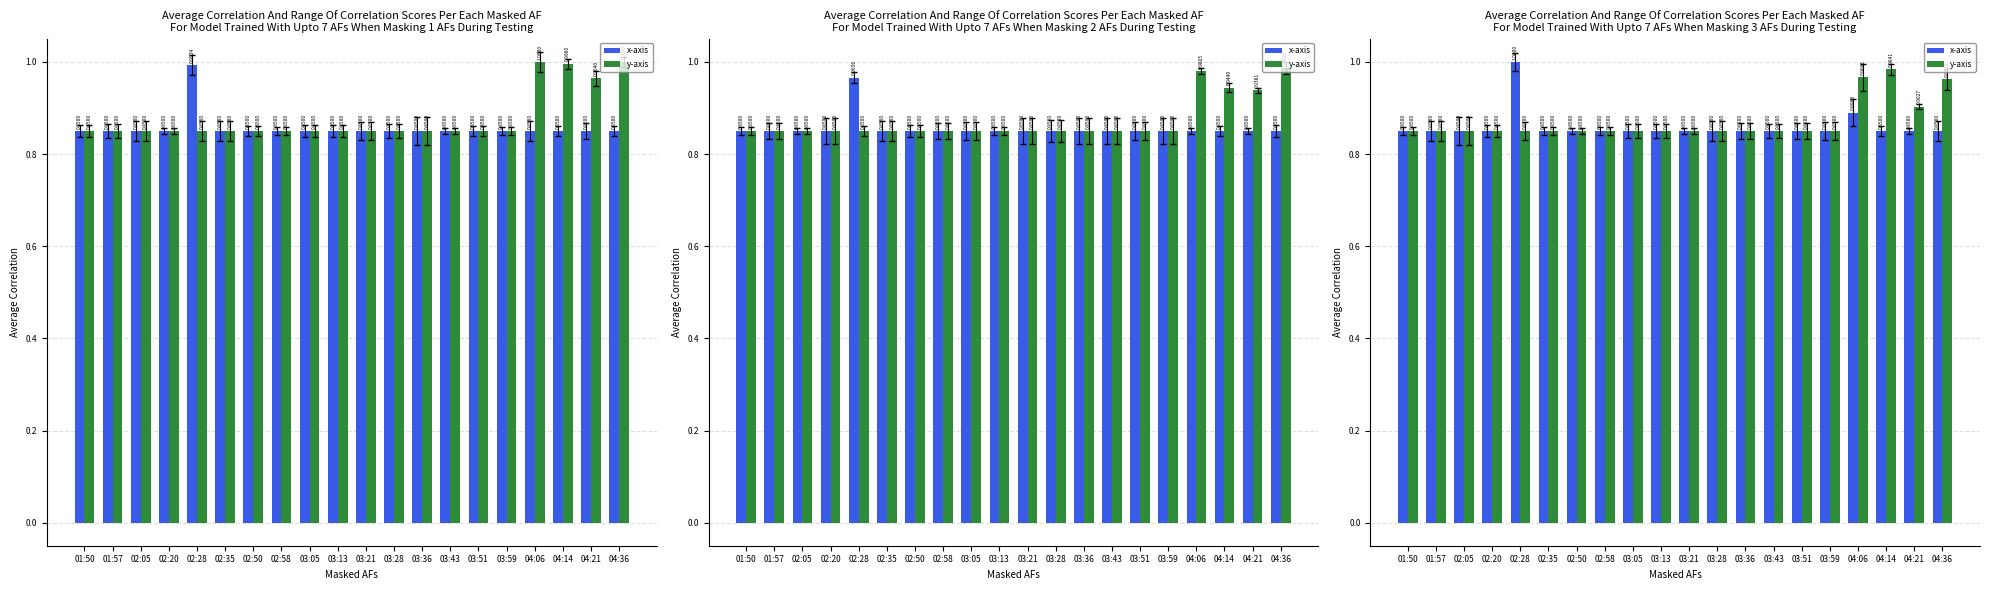

What is the value of the x-axis bar at the 19th from the left?

0.8